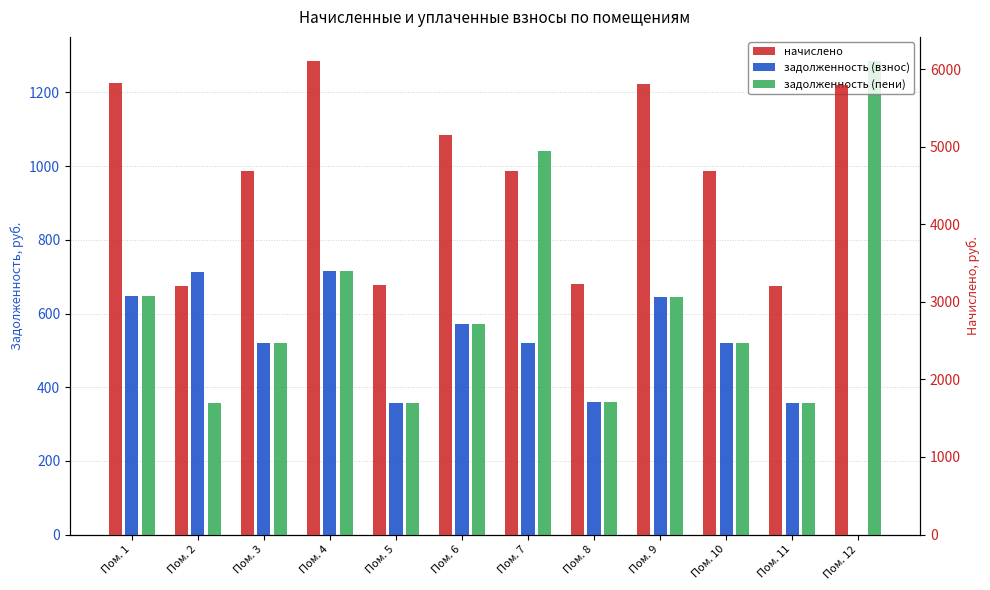

Which series changed the most between Пом. 6 and Пом. 10?

начислено